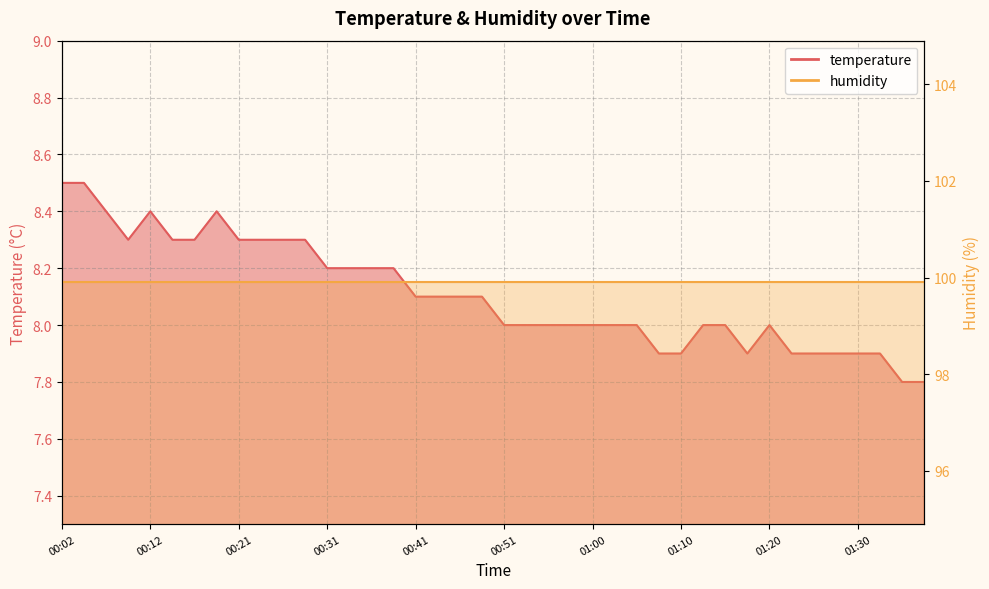

Where does the data first go above 8?

00:02